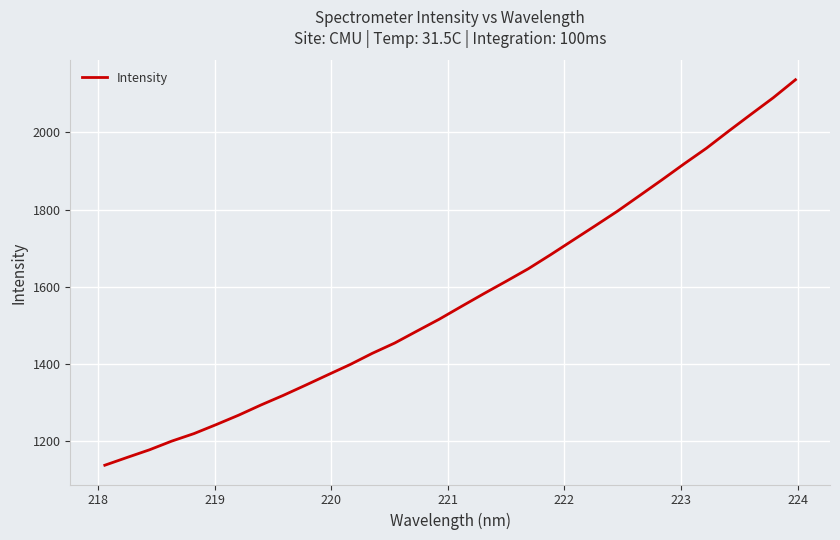

What is the maximum value shown in the chart?

2136.0